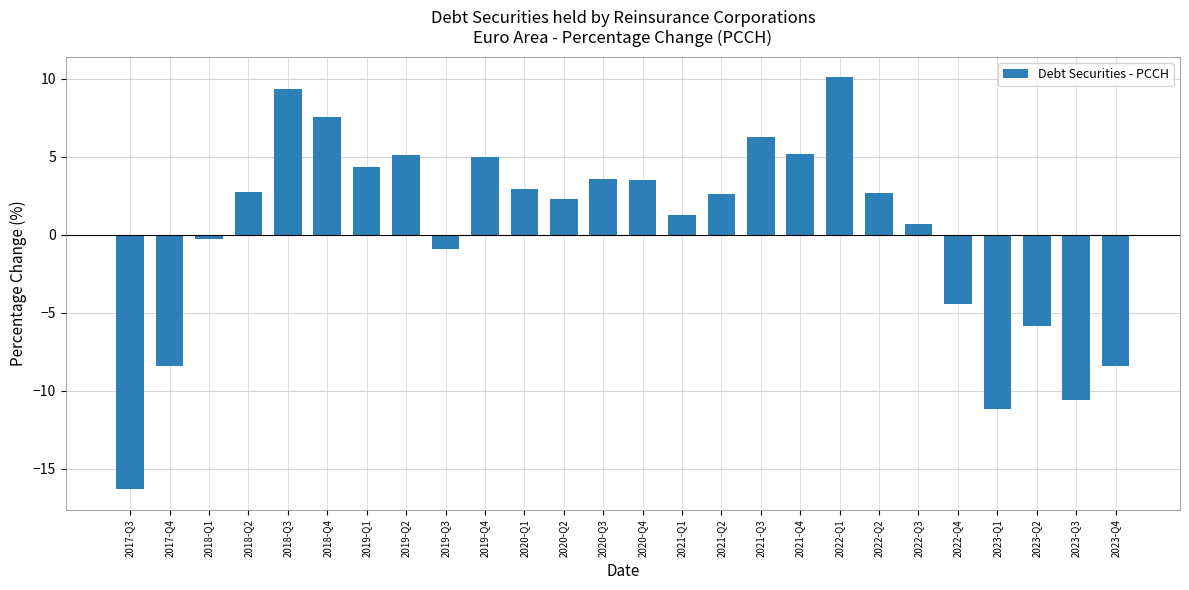

How many bars are there in total?

26